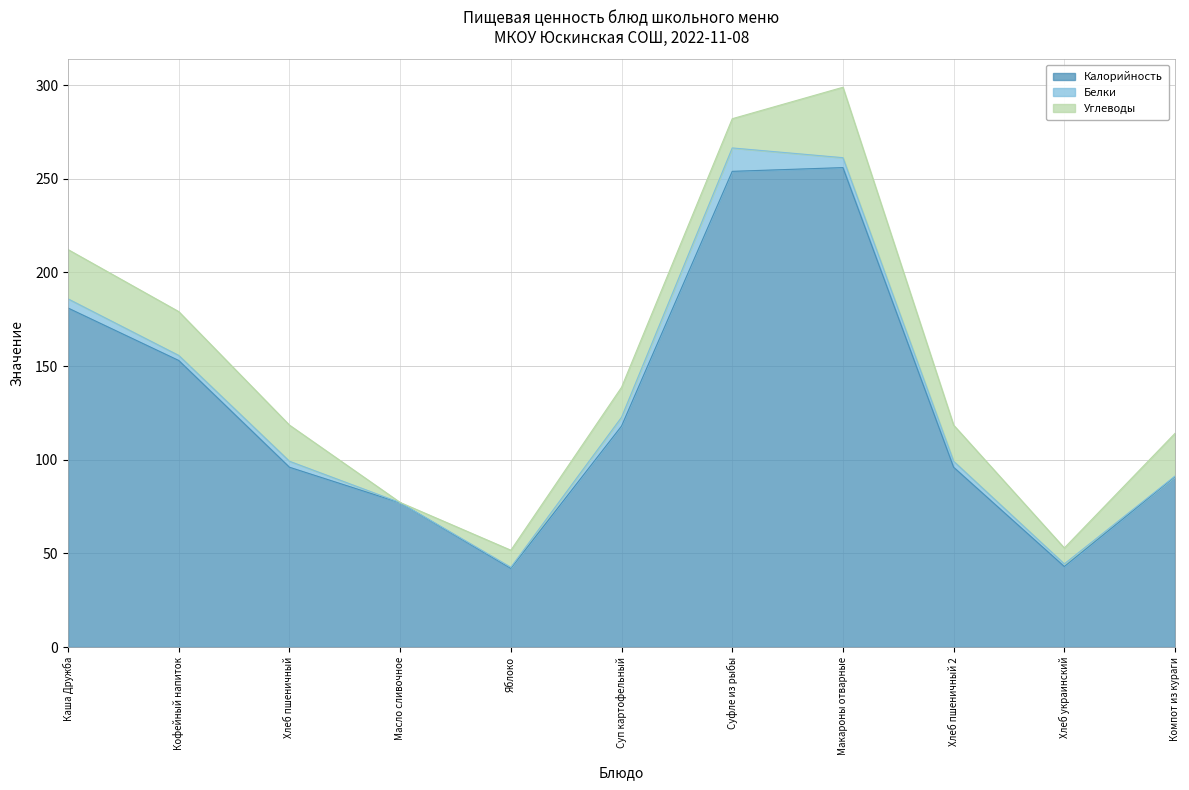

What is the difference between the maximum and minimum values in the Калорийность series?

214.0